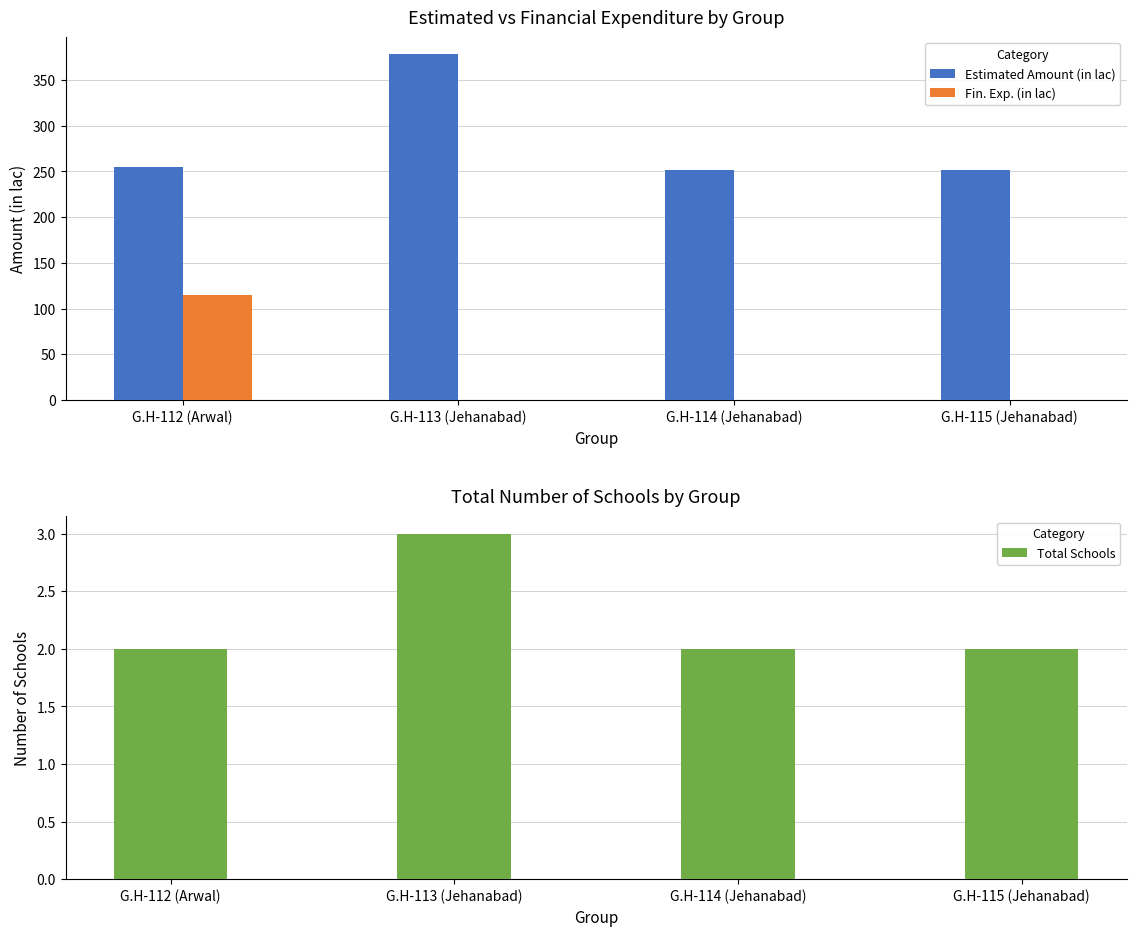

What is the label of the 4th bar from the right?

G.H-112 (Arwal)